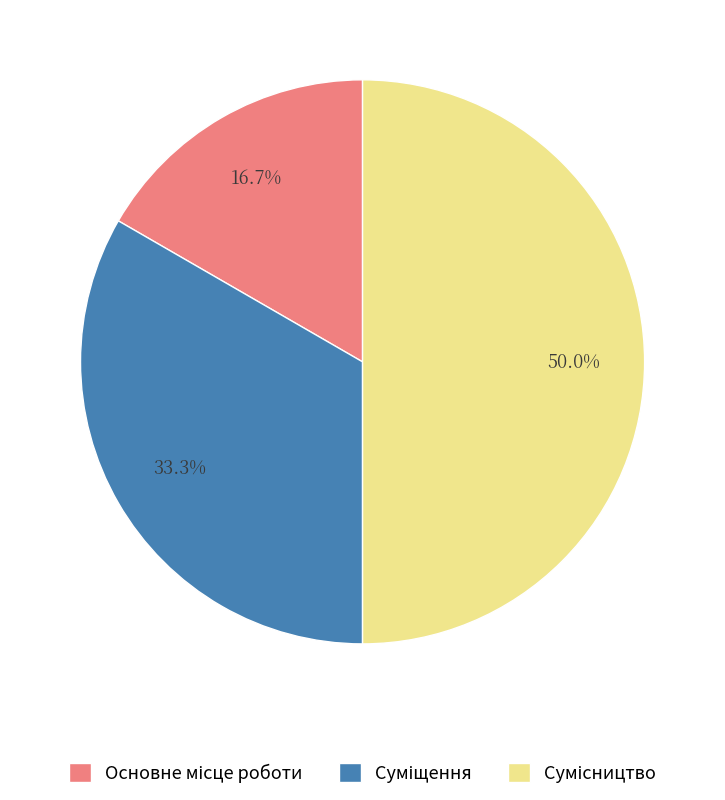

How many slices are in this pie chart?

3